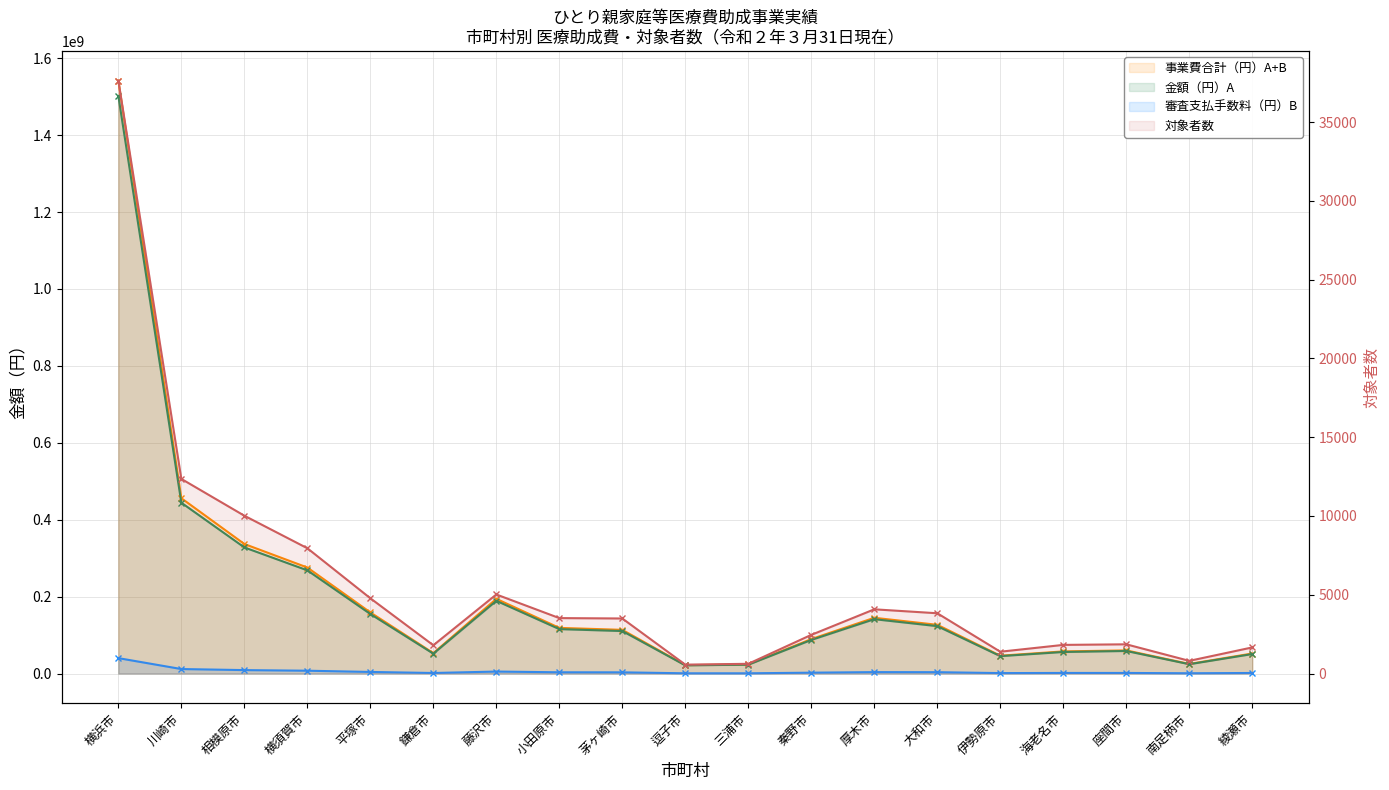

True or false: 金額（円）A and 事業費合計（円）A+B cross at least once.

False